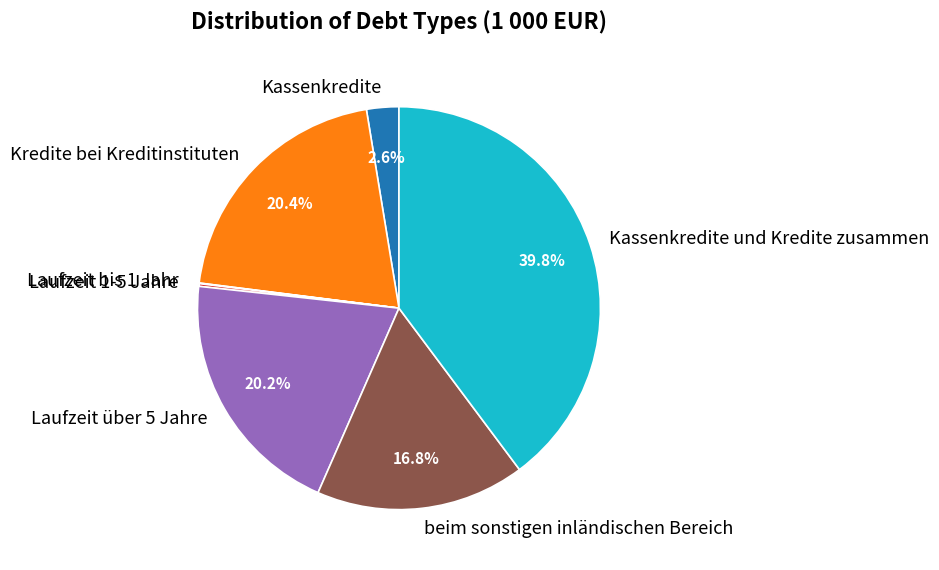

How much of the chart is everything except Kassenkredite und Kredite zusammen?

60.2%